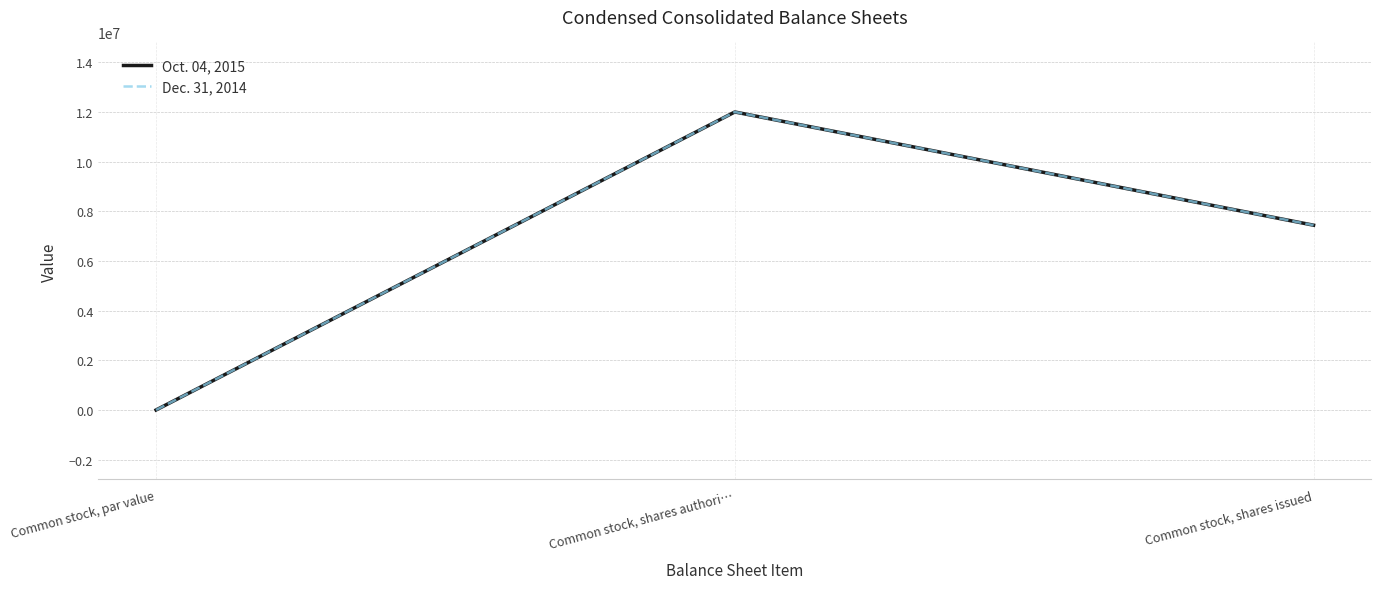

At how many categories does at least one series exceed 9303436?

1